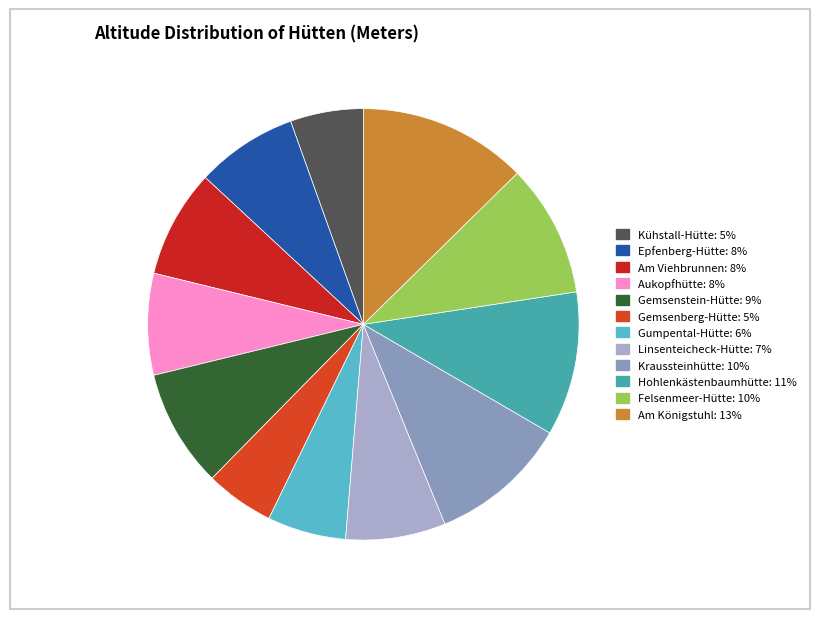

Count the number of slices in the pie.

12